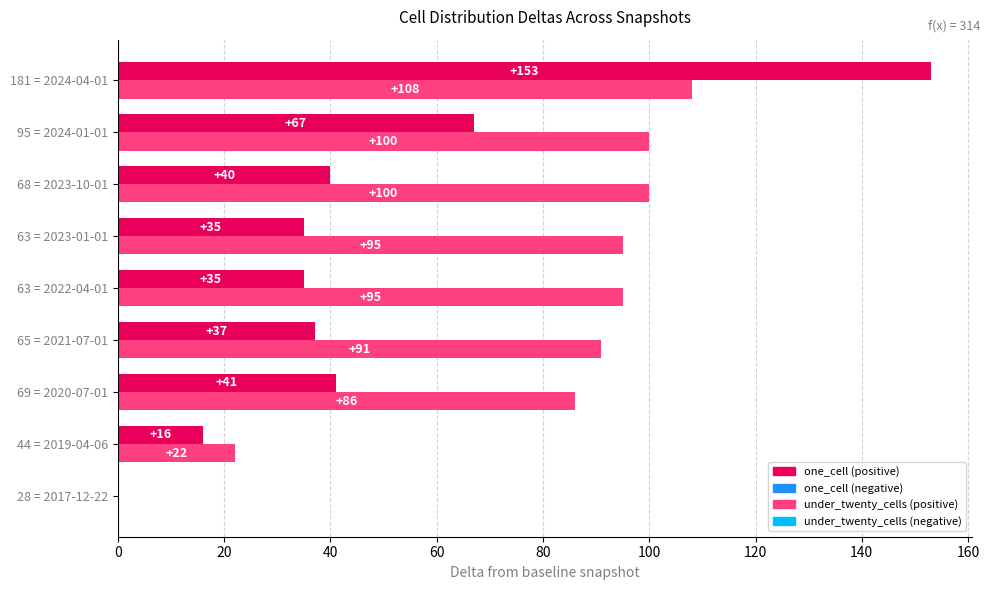

What is the total value across all series at 181 = 2024-04-01?

261